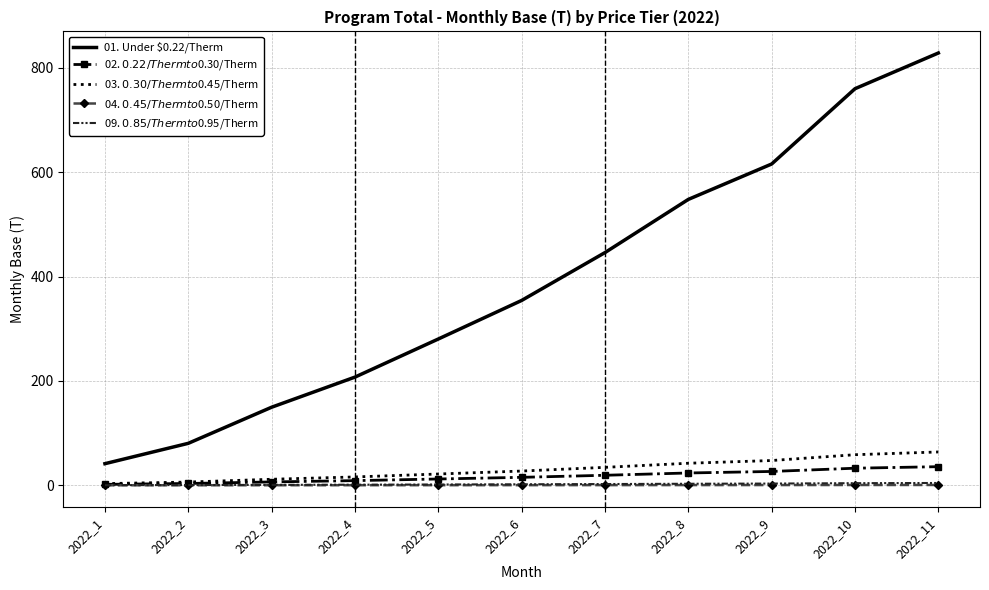

List the labels in order of 01. Under $0.22/Therm value, largest first.

2022_11, 2022_10, 2022_9, 2022_8, 2022_7, 2022_6, 2022_5, 2022_4, 2022_3, 2022_2, 2022_1